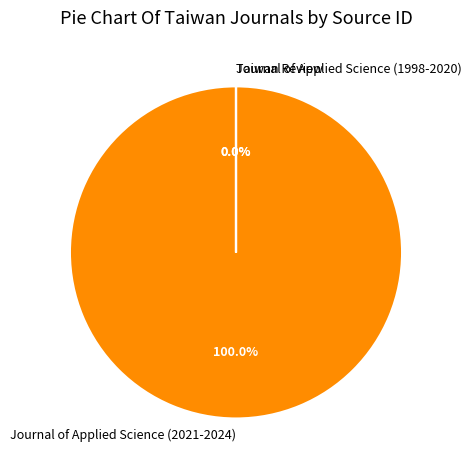

Is there a majority slice in this chart?

Yes